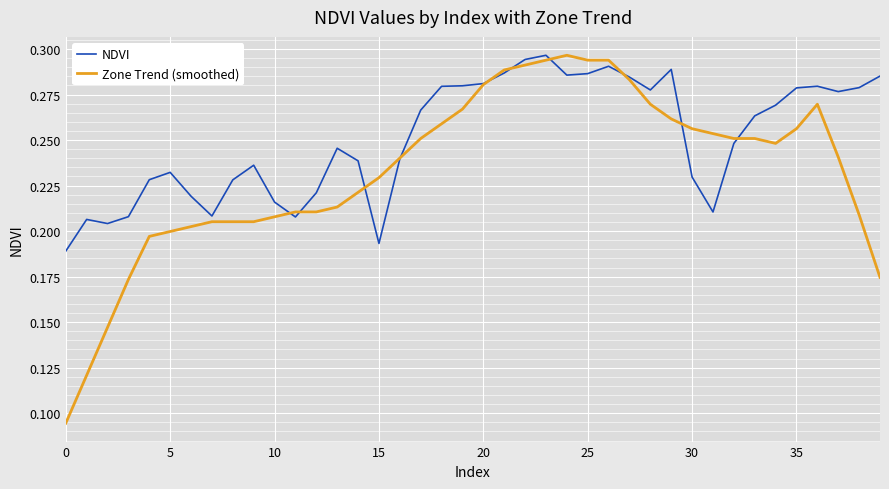

Which series has the largest range (max minus min)?

Zone Trend (smoothed)